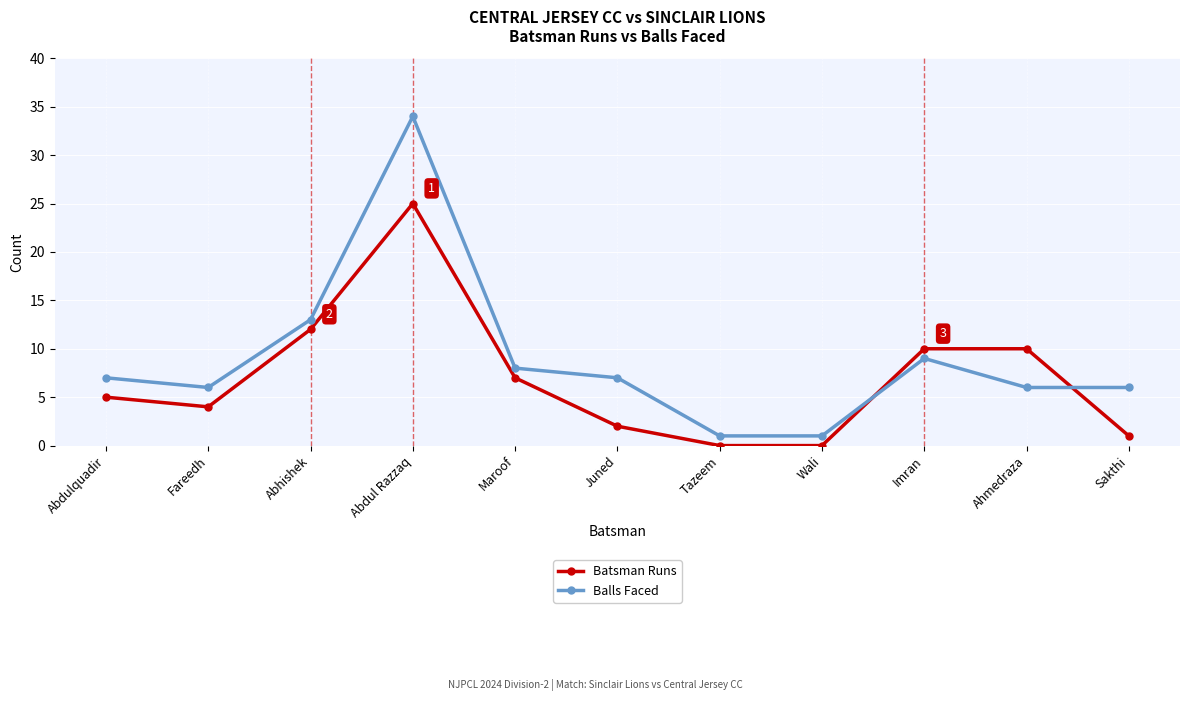

Rank the series by their average value, from highest to lowest.

Balls Faced, Batsman Runs